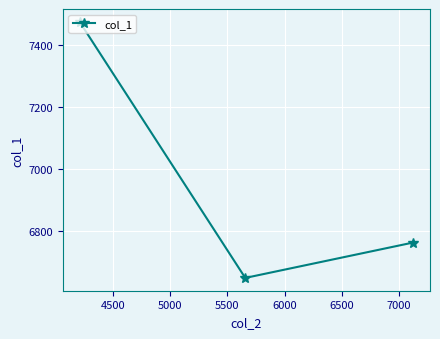

What is the value of the 3rd point from the left?

6762.0